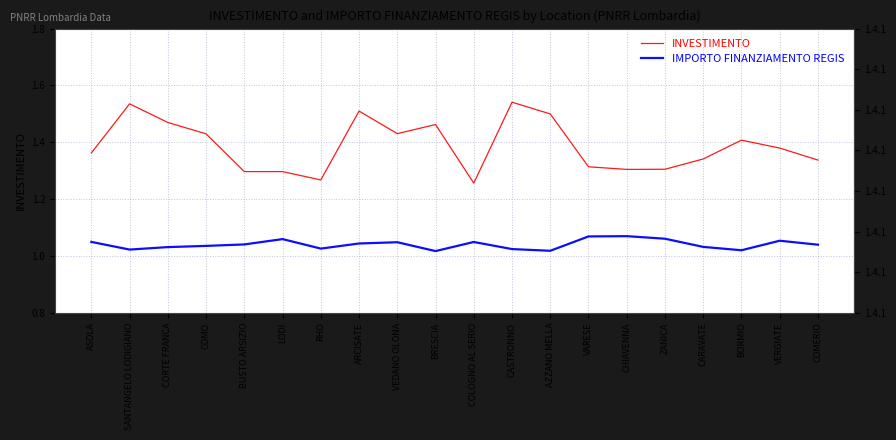

What are all the series names shown in the legend?

INVESTIMENTO, IMPORTO FINANZIAMENTO REGIS